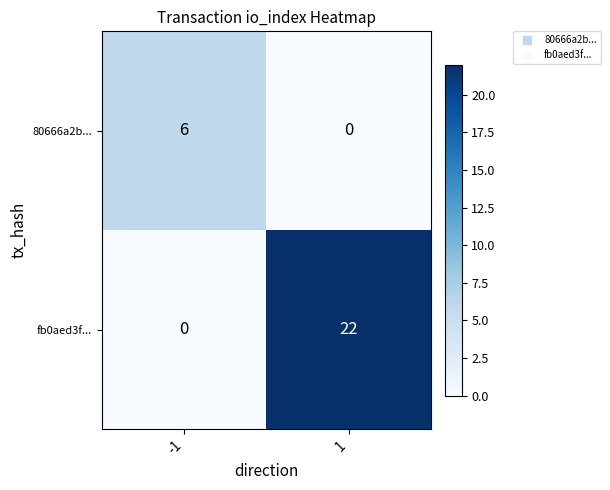

What is the maximum value shown in the chart?

22